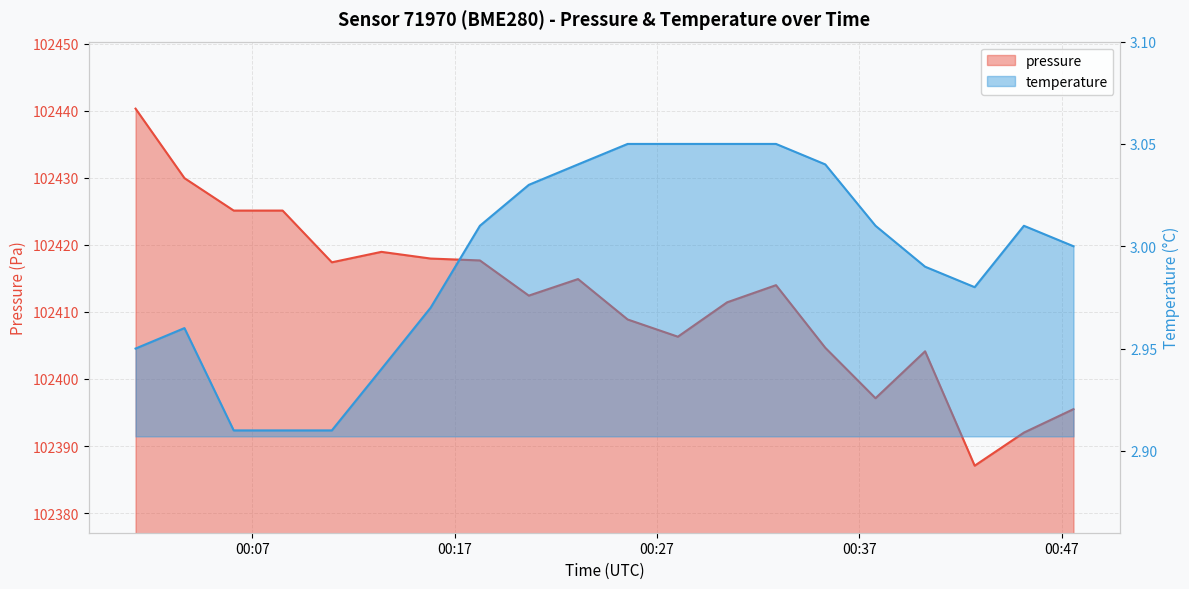

What is the difference between the maximum and minimum values in the temperature series?

0.1